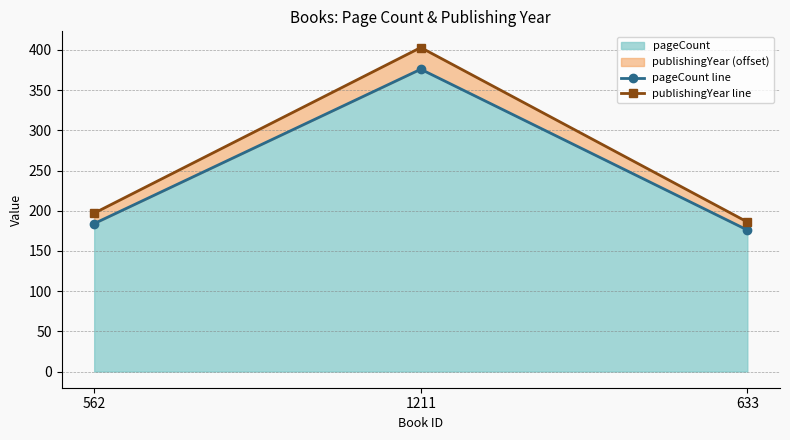

What is the difference between the second highest and minimum values in the pageCount line series?

8